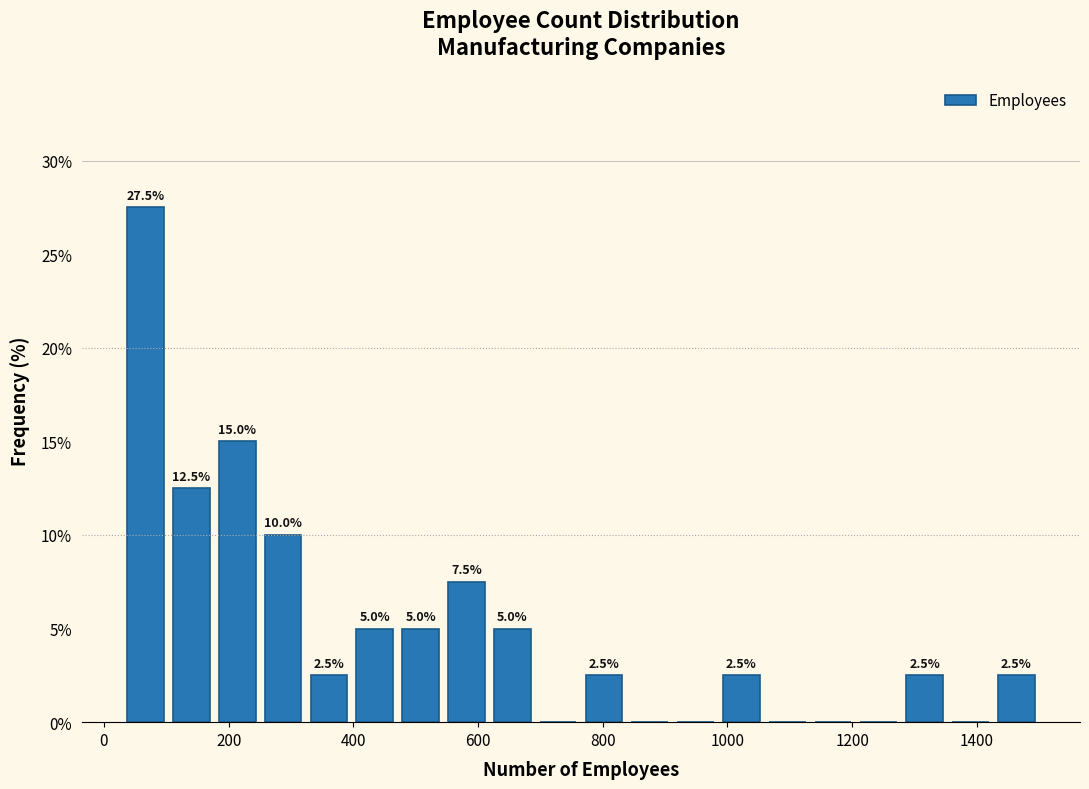

Read against the x-axis, roughly where is the centre of the tallest bar?

60